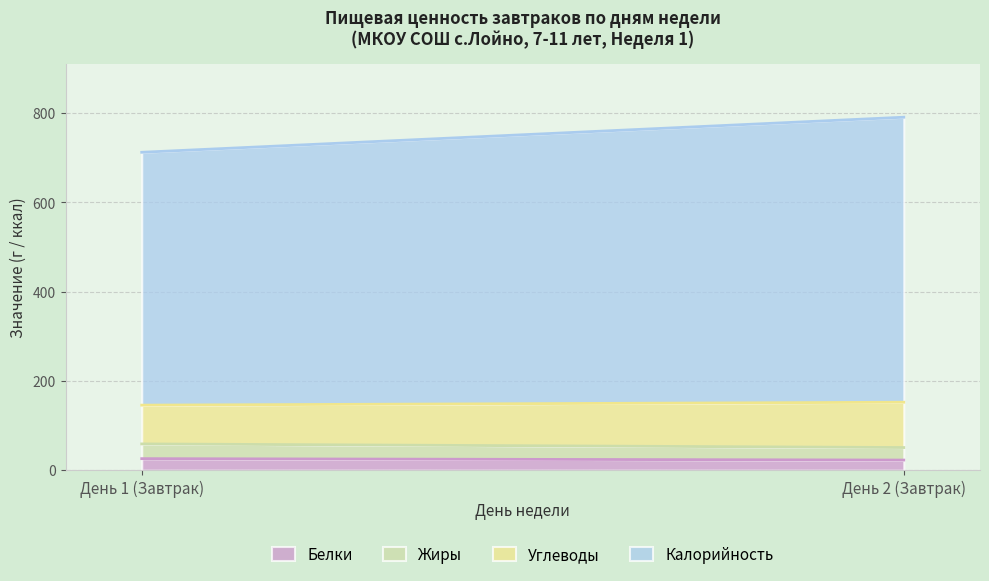

At which category is the sum across all series the highest?

День 2 (Завтрак)